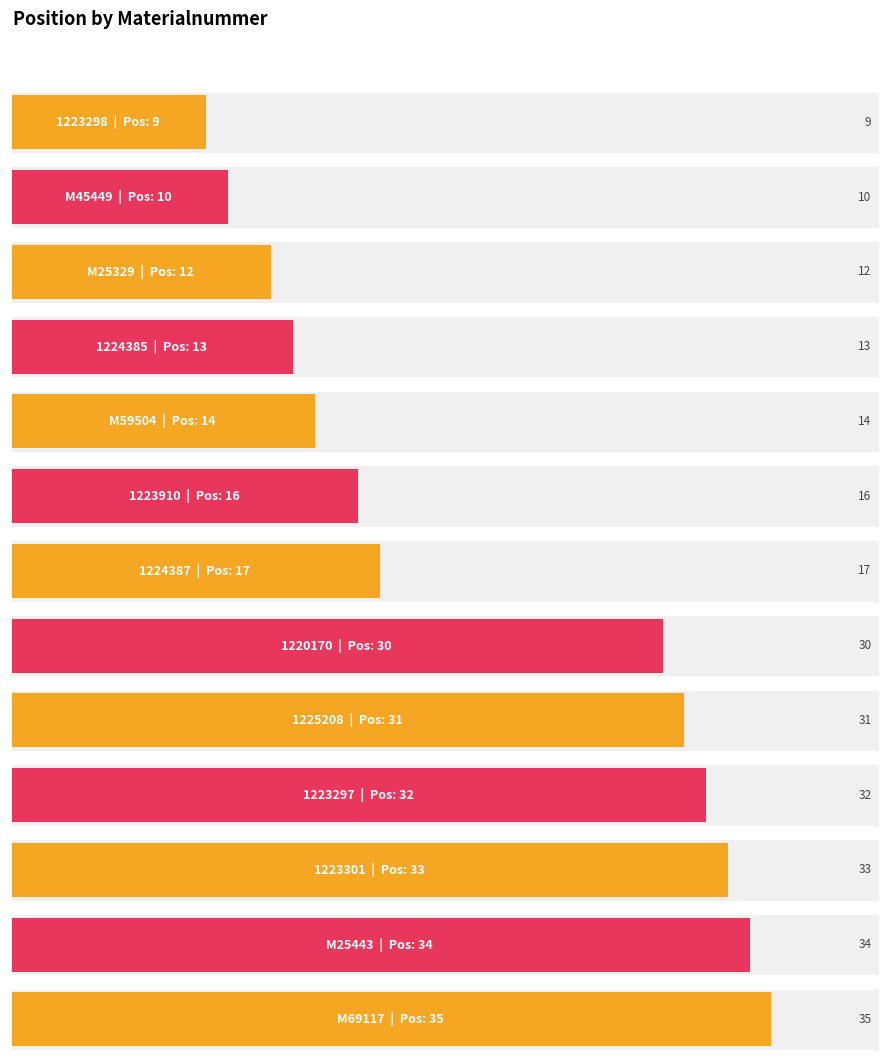

What is the difference between the second highest and minimum values?

25